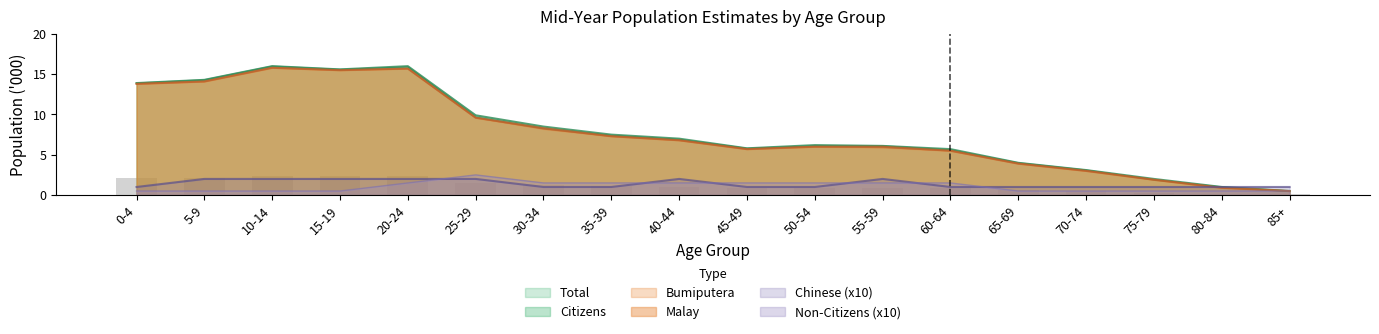

How many series are shown in this chart?

6